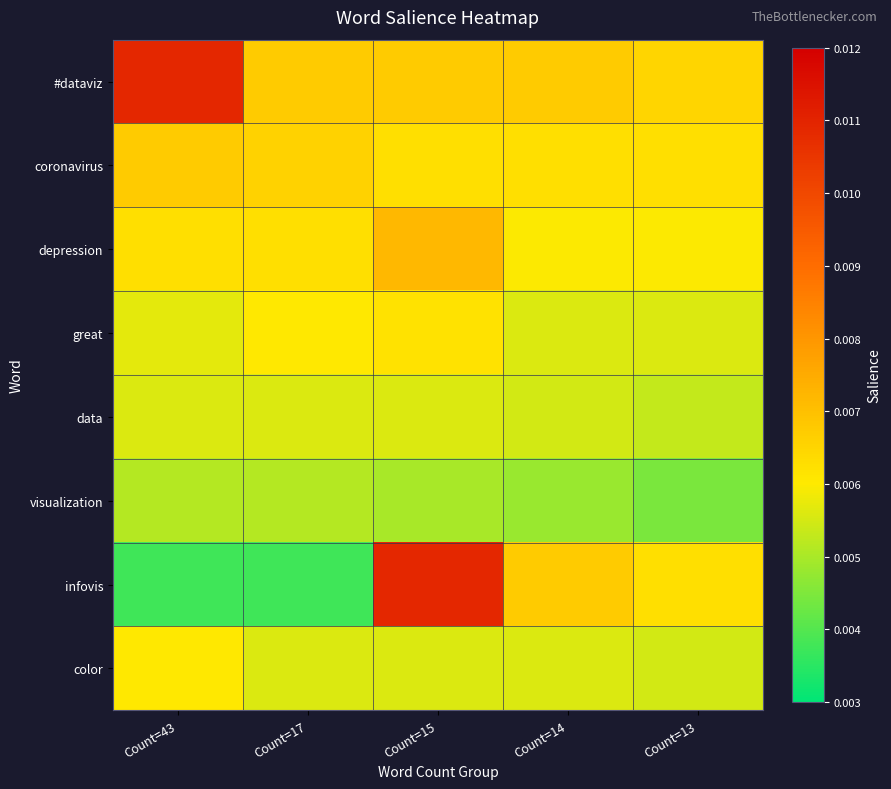

Reading left to right, what are all the values shown in this chart?

#dataviz: Count=43=0.0	Count=17=0.0	Count=15=0.0	Count=14=0.0	Count=13=0.0
coronavirus: Count=43=0.0	Count=17=0.0	Count=15=0.0	Count=14=0.0	Count=13=0.0
depression: Count=43=0.0	Count=17=0.0	Count=15=0.0	Count=14=0.0	Count=13=0.0
great: Count=43=0.0	Count=17=0.0	Count=15=0.0	Count=14=0.0	Count=13=0.0
data: Count=43=0.0	Count=17=0.0	Count=15=0.0	Count=14=0.0	Count=13=0.0
visualization: Count=43=0.0	Count=17=0.0	Count=15=0.0	Count=14=0.0	Count=13=0.0
infovis: Count=43=0.0	Count=17=0.0	Count=15=0.0	Count=14=0.0	Count=13=0.0
color: Count=43=0.0	Count=17=0.0	Count=15=0.0	Count=14=0.0	Count=13=0.0